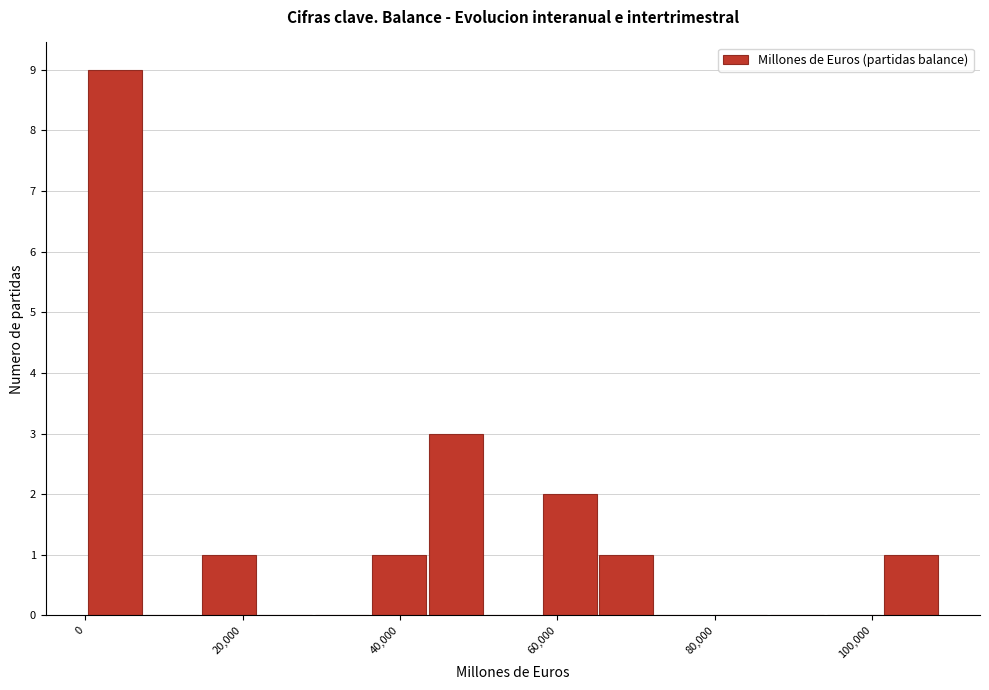

Read against the x-axis, roughly where is the centre of the tallest bar?

4000